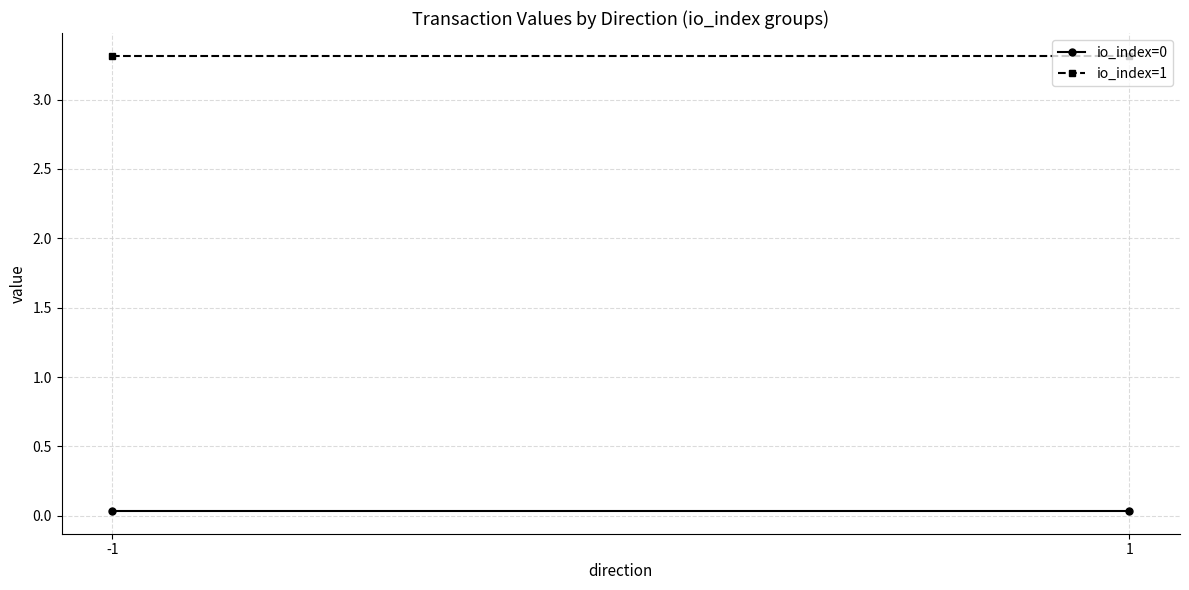

At which category is the sum across all series the highest?

-1